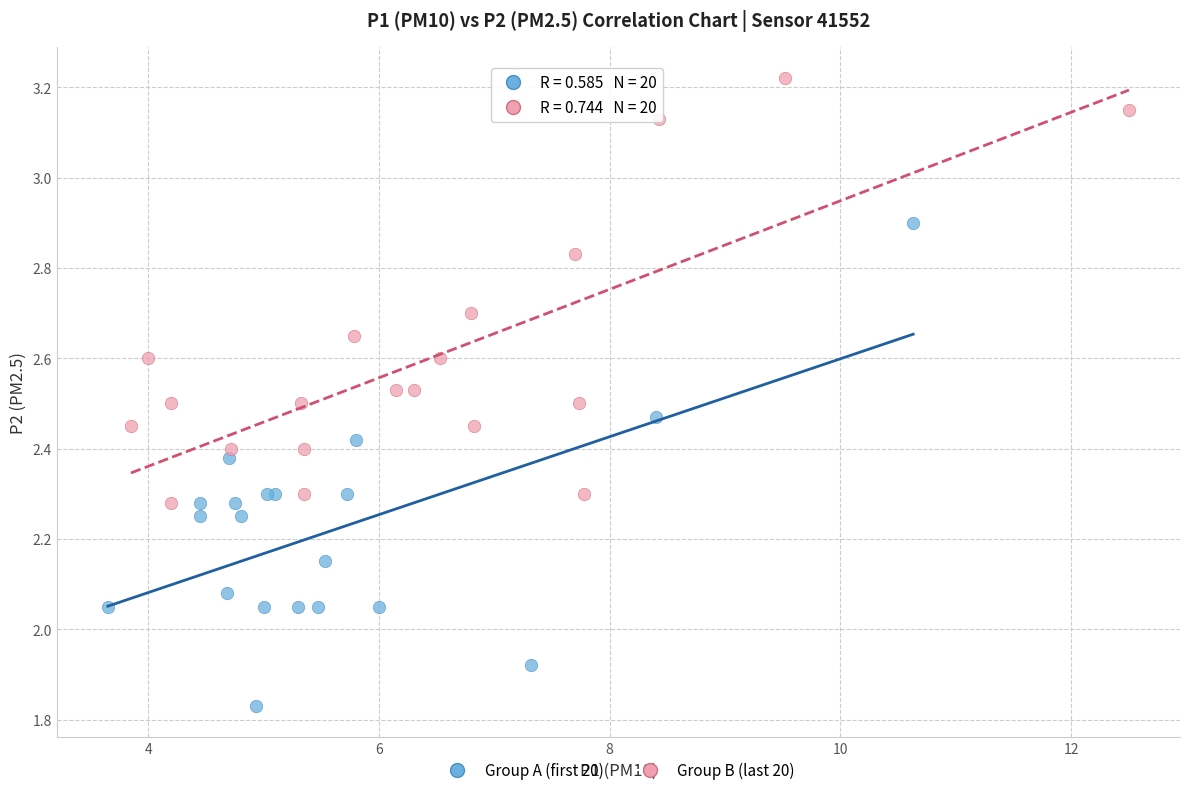

Which series reaches the maximum Y coordinate?

Group B (last 20)